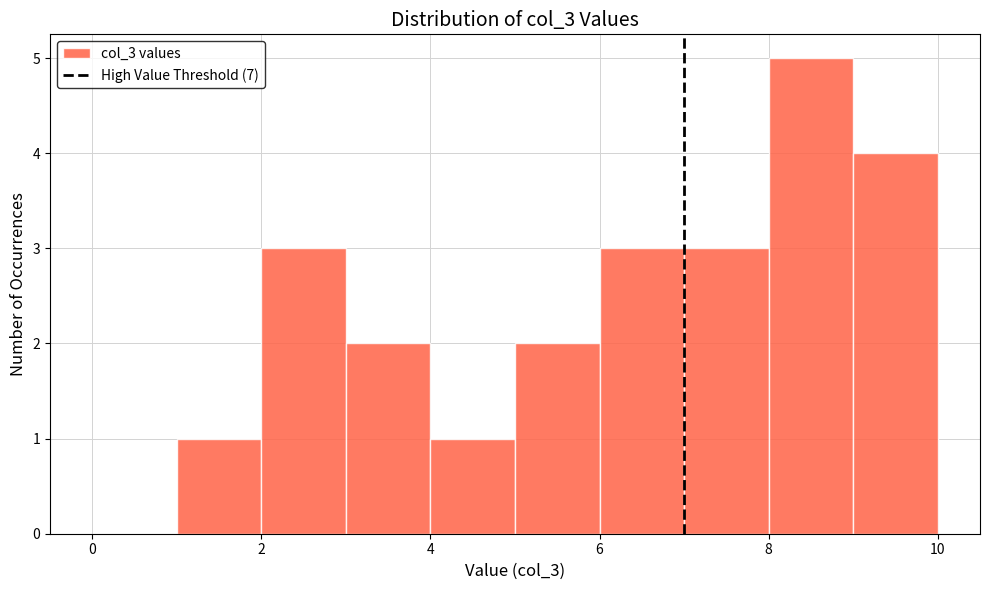

Reading left to right, transcribe this chart: for each bar, give the range it covers on the x-axis and its height. The values are not printed on the chart, so give them approximately, as read against the axis.

0 to 1: 0
1 to 2: 1
2 to 3: 3
3 to 4: 2
4 to 5: 1
5 to 6: 2
6 to 7: 3
7 to 8: 3
8 to 9: 5
9 to 10: 4